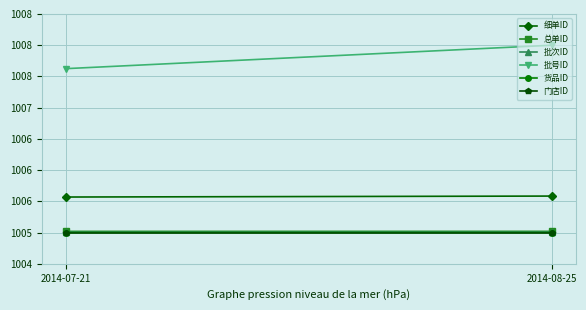

What is the label of the 1st point from the left?

2014-07-21